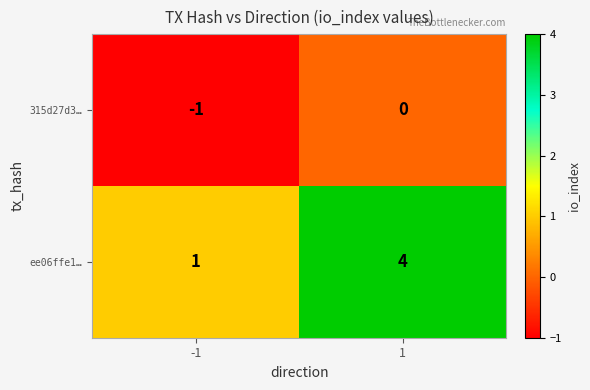

At -1, list the series in order from largest to smallest.

ee06ffe1…, 315d27d3…